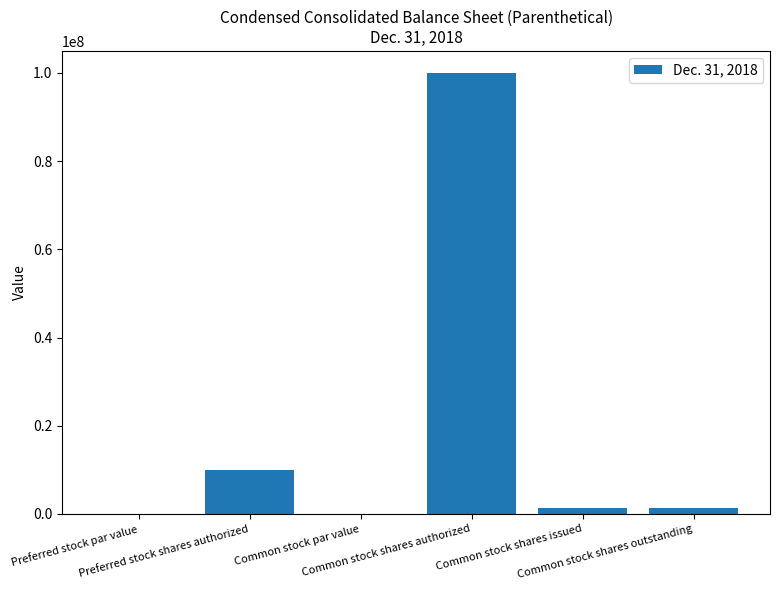

What is the greatest value displayed?

100000000.0